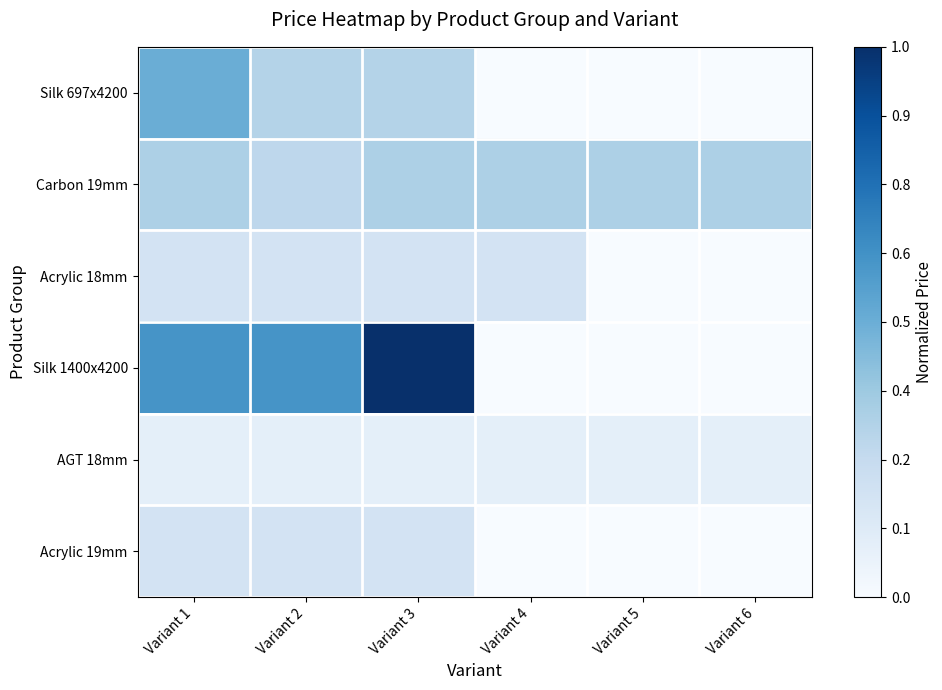

Reading left to right, transcribe all the data shown in this chart.

Silk 697x4200: Variant 1=0.5	Variant 2=0.3	Variant 3=0.3	Variant 4=0.0	Variant 5=0.0	Variant 6=0.0
Carbon 19mm: Variant 1=0.3	Variant 2=0.3	Variant 3=0.3	Variant 4=0.3	Variant 5=0.3	Variant 6=0.3
Acrylic 18mm: Variant 1=0.2	Variant 2=0.2	Variant 3=0.2	Variant 4=0.2	Variant 5=0.0	Variant 6=0.0
Silk 1400x4200: Variant 1=0.6	Variant 2=0.6	Variant 3=1.0	Variant 4=0.0	Variant 5=0.0	Variant 6=0.0
AGT 18mm: Variant 1=0.1	Variant 2=0.1	Variant 3=0.1	Variant 4=0.1	Variant 5=0.1	Variant 6=0.1
Acrylic 19mm: Variant 1=0.2	Variant 2=0.2	Variant 3=0.2	Variant 4=0.0	Variant 5=0.0	Variant 6=0.0